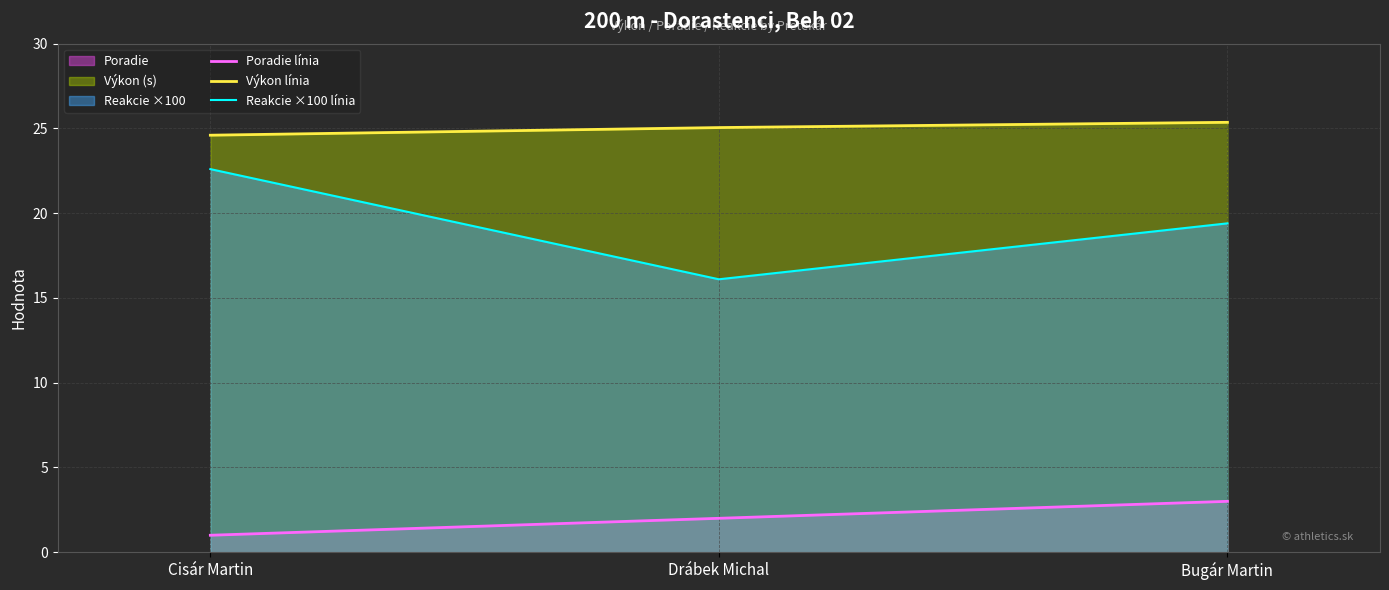

The Výkon línia series shows 24.6 at Cisár Martin. True or false?

True